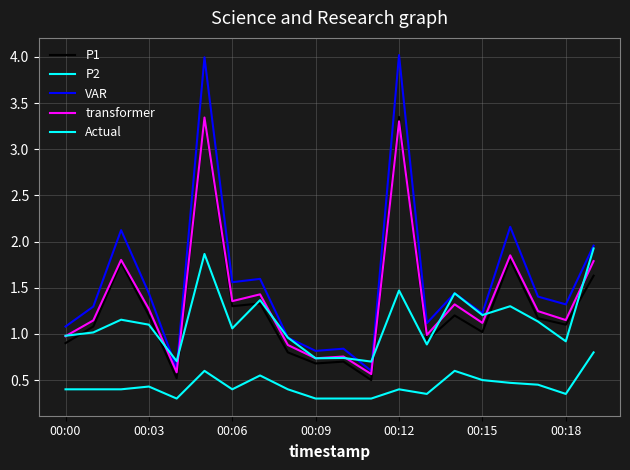

Does the chart have visible grid lines?

Yes